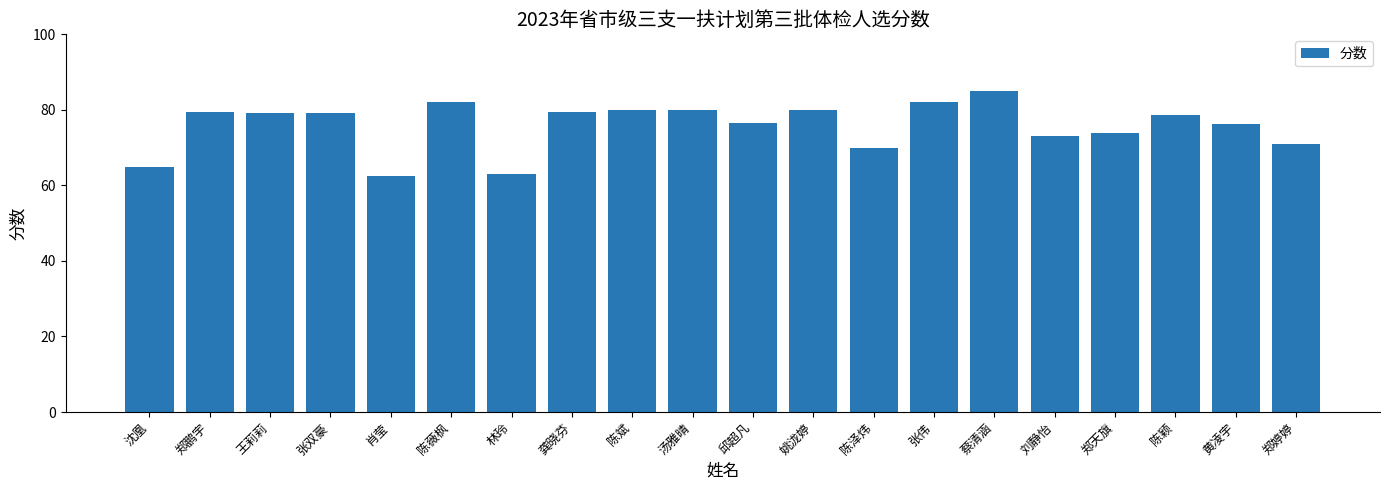

What is the label of the 1st bar from the left?

沈凰